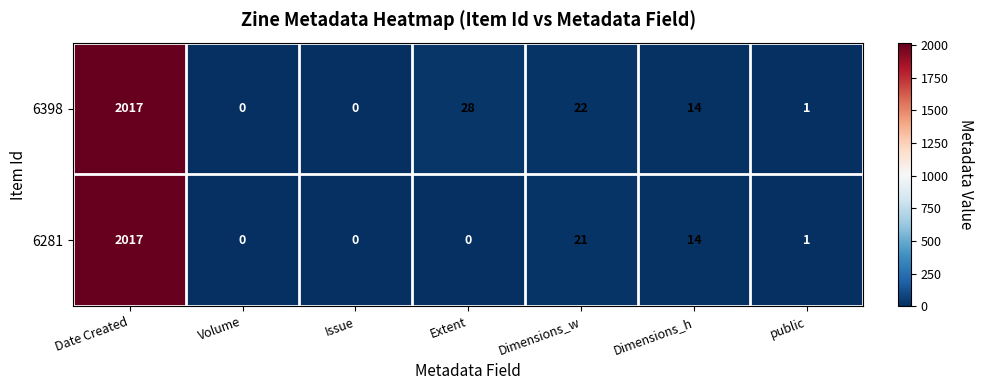

True or false: 6398 has a value of 4 at Dimensions_h.

False